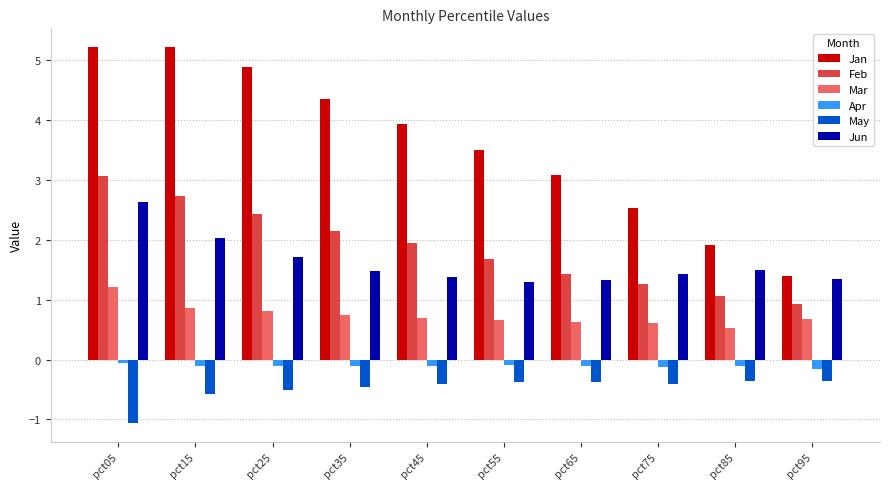

What is the value of the Feb bar at the 8th from the left?

1.3